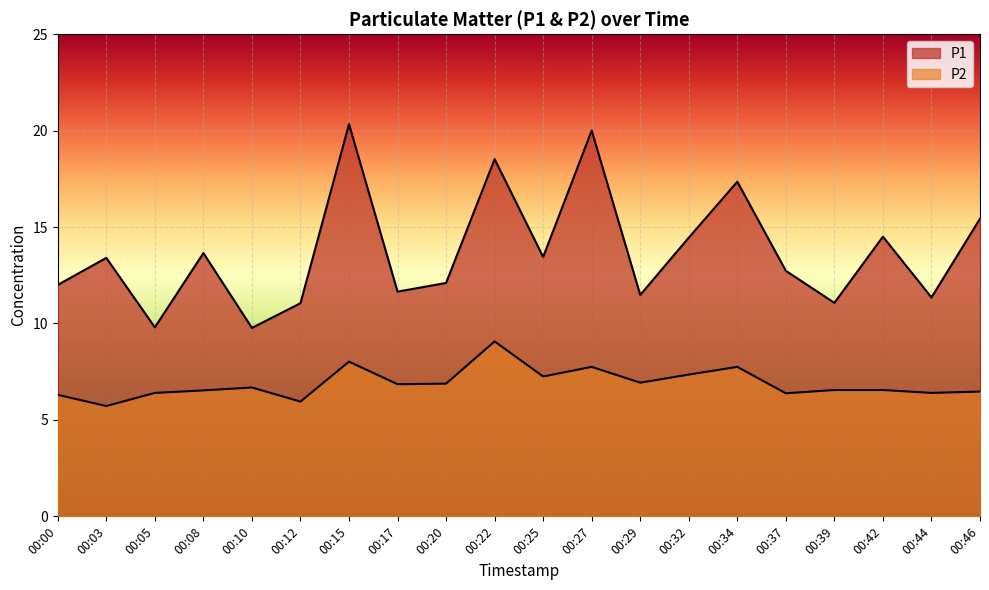

Reading left to right, list all the values displayed in this chart.

P1: 00:00=12.0	00:03=13.4	00:05=9.8	00:08=13.7	00:10=9.8	00:12=11.1	00:15=20.3	00:17=11.7	00:20=12.1	00:22=18.5	00:25=13.4	00:27=20.0	00:29=11.5	00:32=14.4	00:34=17.4	00:37=12.7	00:39=11.1	00:42=14.5	00:44=11.3	00:46=15.4
P2: 00:00=6.3	00:03=5.7	00:05=6.4	00:08=6.5	00:10=6.7	00:12=6.0	00:15=8.0	00:17=6.8	00:20=6.9	00:22=9.1	00:25=7.2	00:27=7.8	00:29=6.9	00:32=7.3	00:34=7.8	00:37=6.4	00:39=6.5	00:42=6.5	00:44=6.4	00:46=6.5